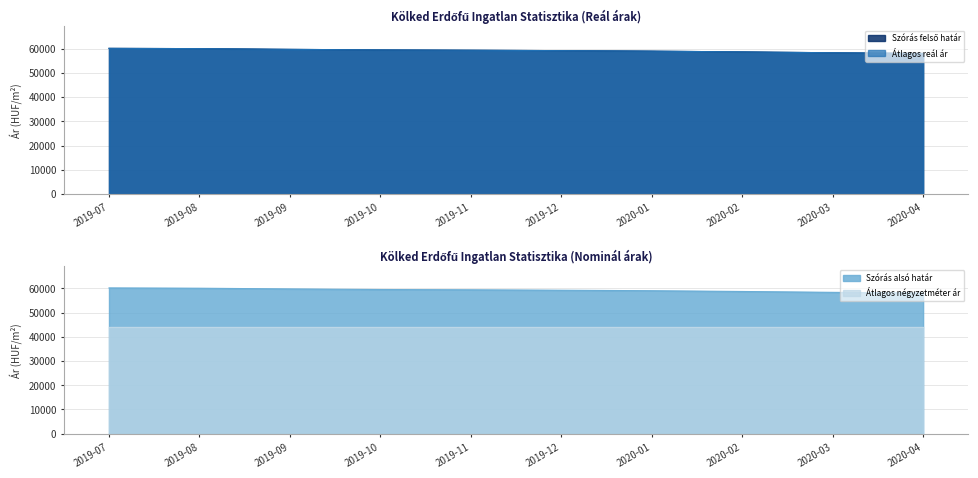

Where is Szórás alsó határ nearest to the value 59107?

2019-12